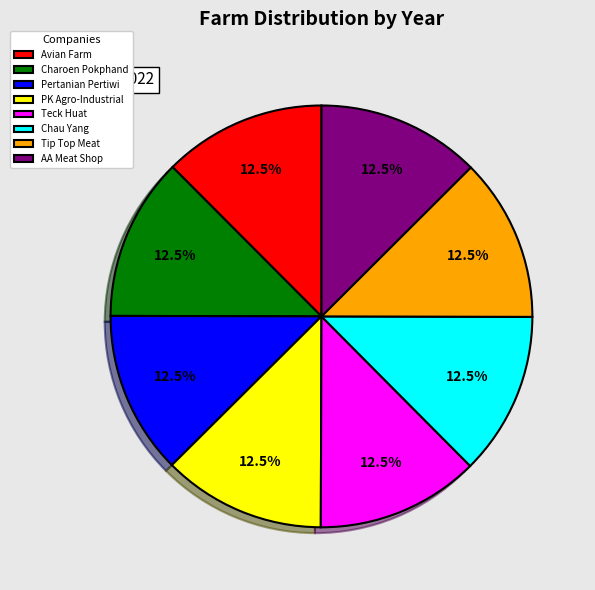

Do Charoen Pokphand and Avian Farm together represent more than half of the pie?

No